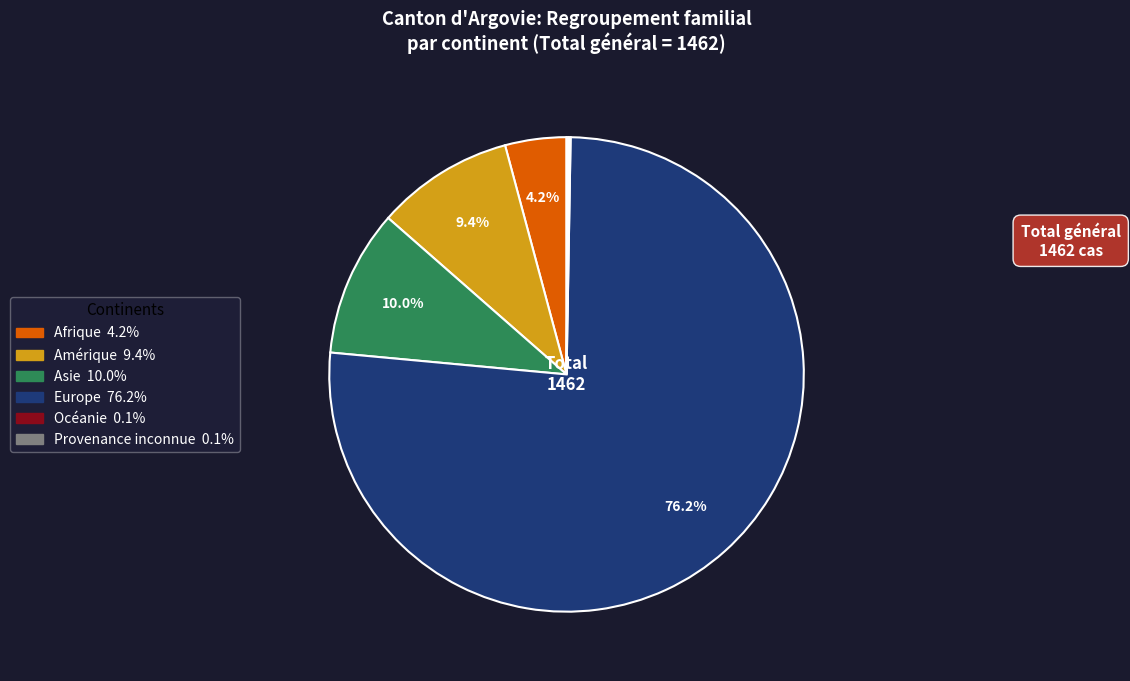

To the nearest percent, what is the combined percentage of Afrique and Asie?

14%